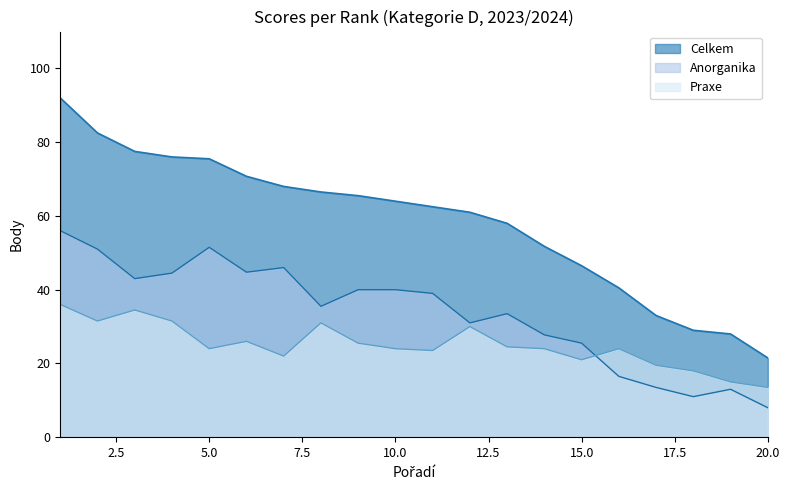

True or false: Anorganika has a value of 54.6 at 10.0.

False